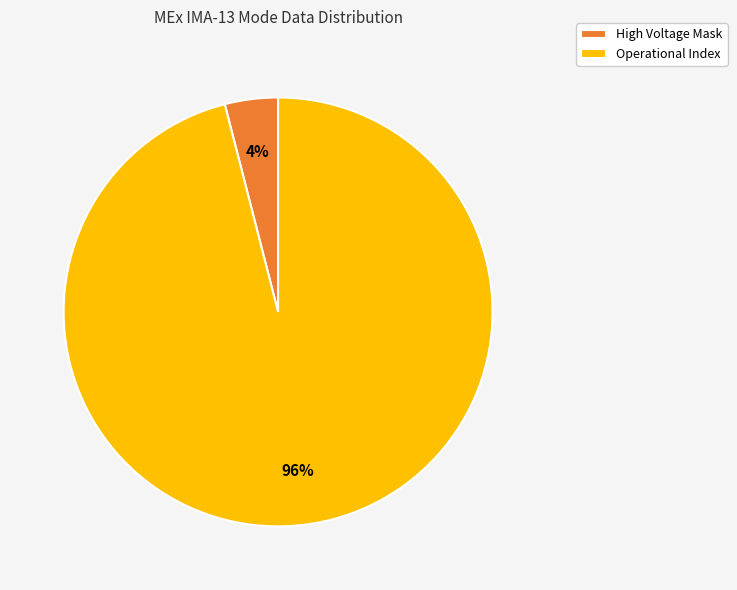

True or false: High Voltage Mask accounts for 4% of the total.

True